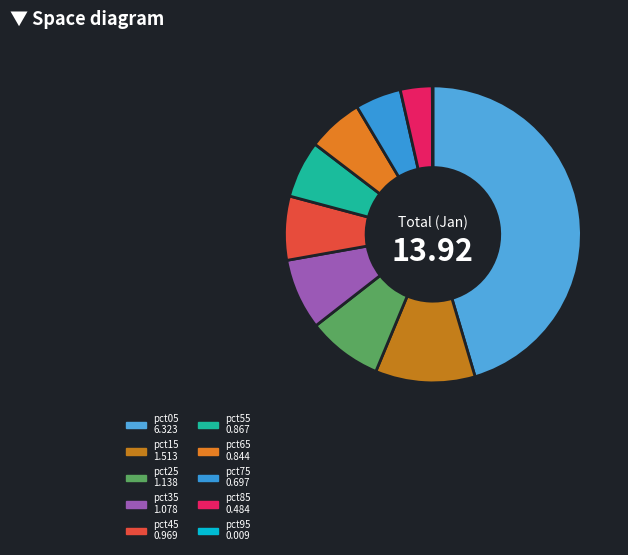

Does any single category account for the majority?

No